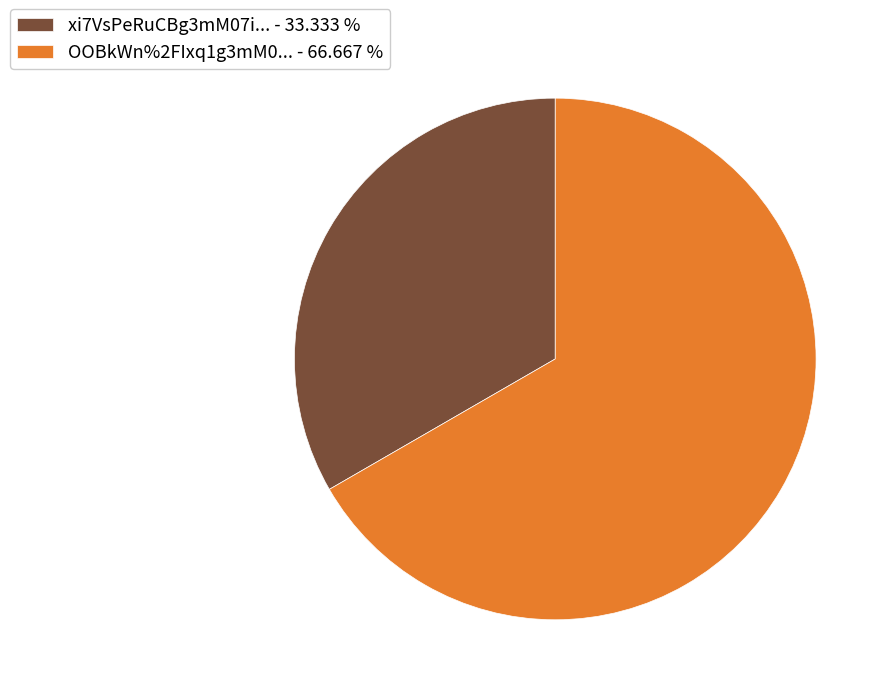

Which slice is the smallest?

xi7VsPeRuCBg3mM07i... - 33.333 %